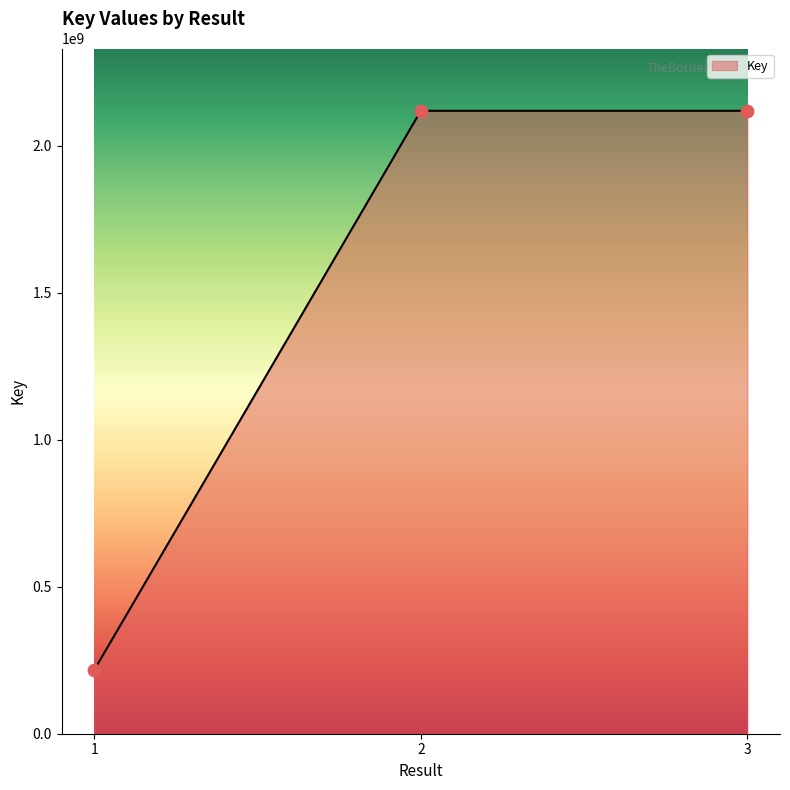

Between 2 and 1, which is larger?

2